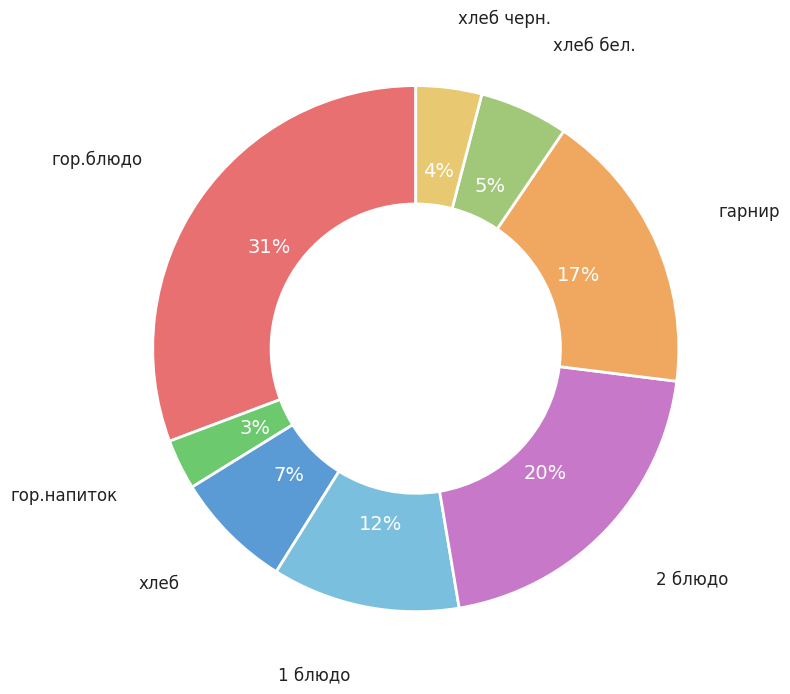

What is the smallest slice in the pie chart?

гор.напиток